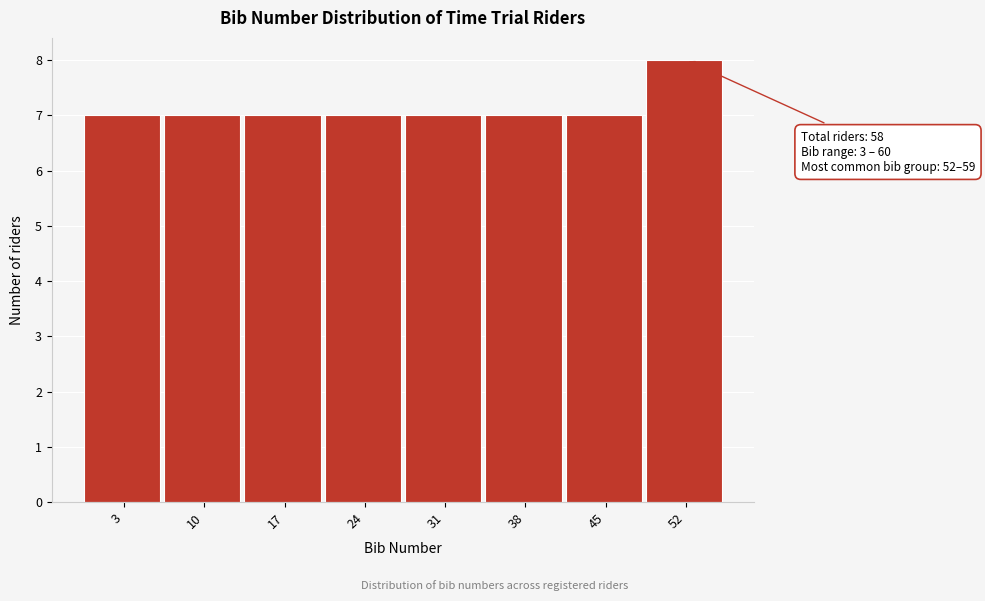

Reading right to left, extract all data points from this chart.

52=8	45=7	38=7	31=7	24=7	17=7	10=7	3=7